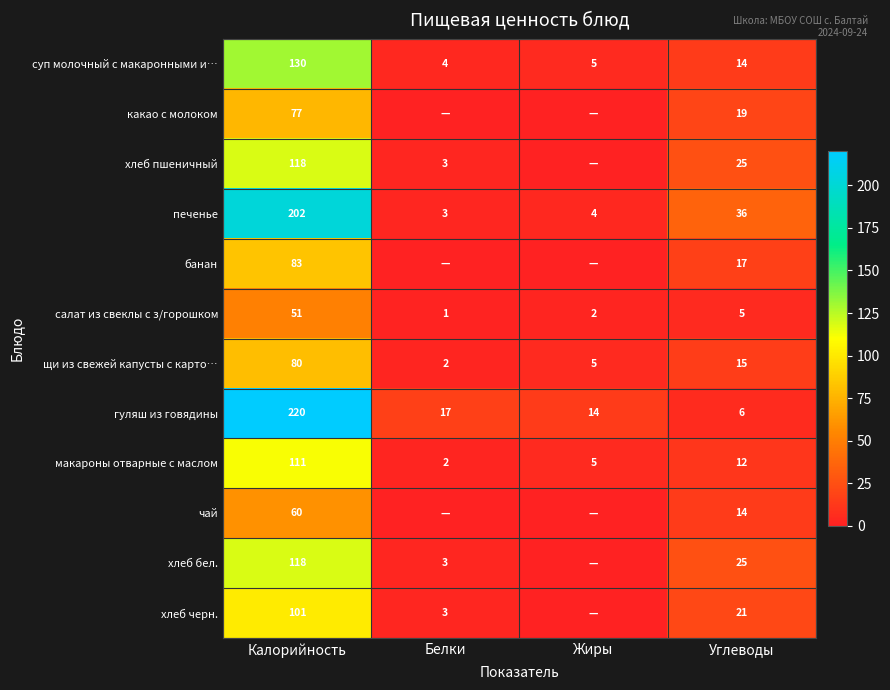

At which label does макароны отварные с маслом reach its minimum?

Белки